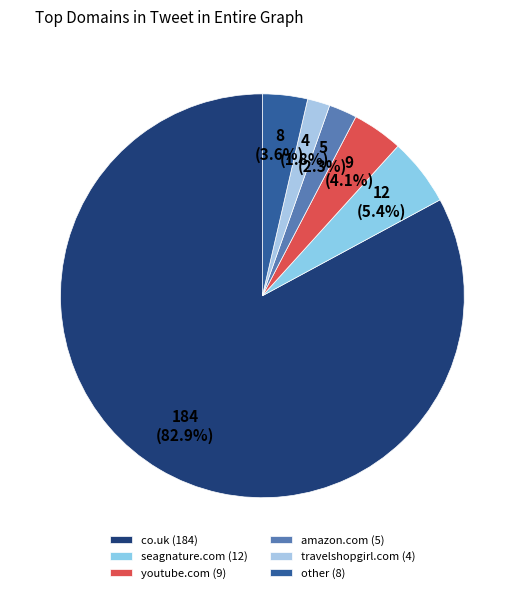

Count the number of slices in the pie.

6